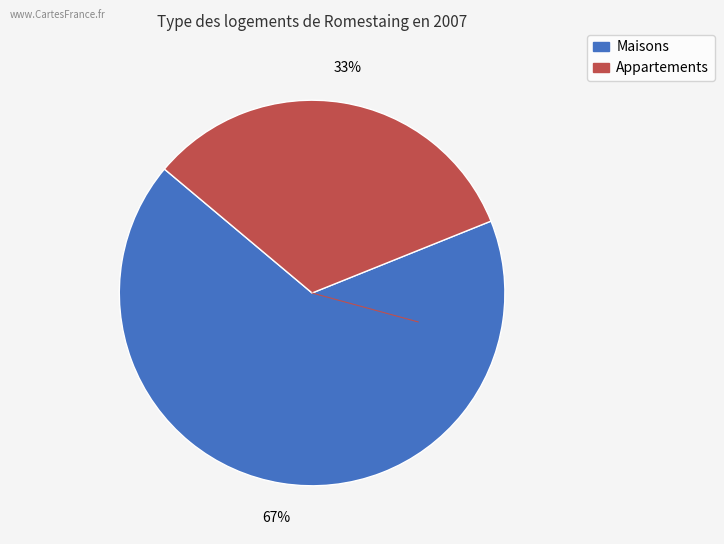

To the nearest percent, what is the average slice percentage?

50%